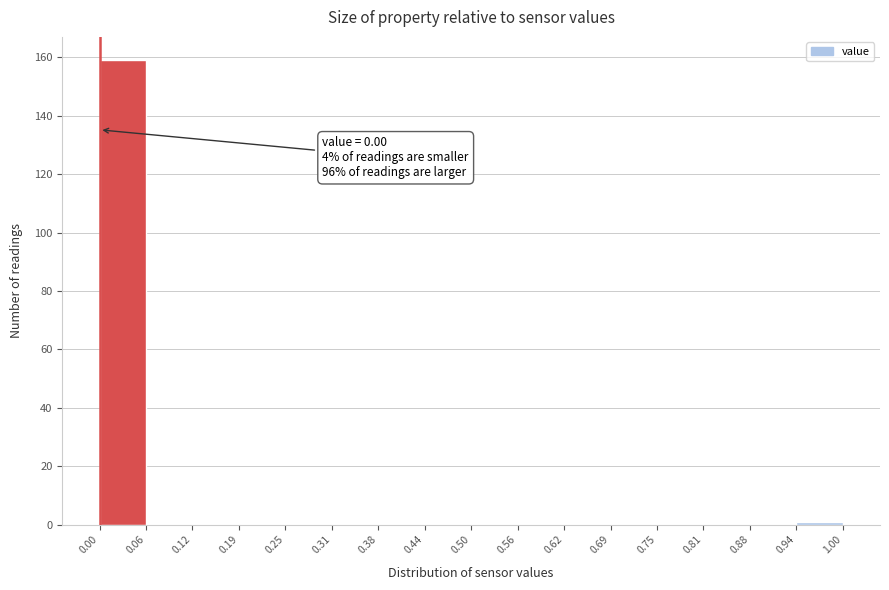

Over which range of the x-axis is the bar tallest?

0.00 to 0.06